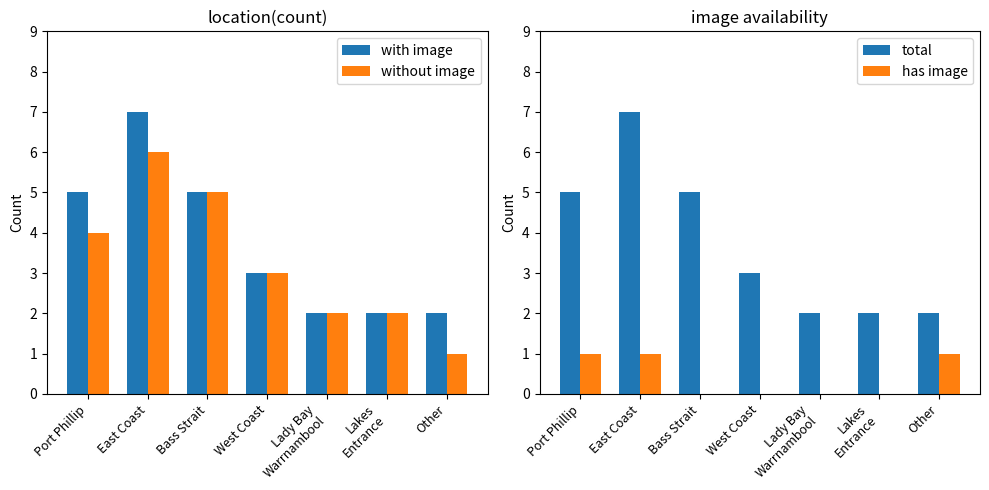

Is the value of with image at Other greater than the value of without image at Other?

Yes